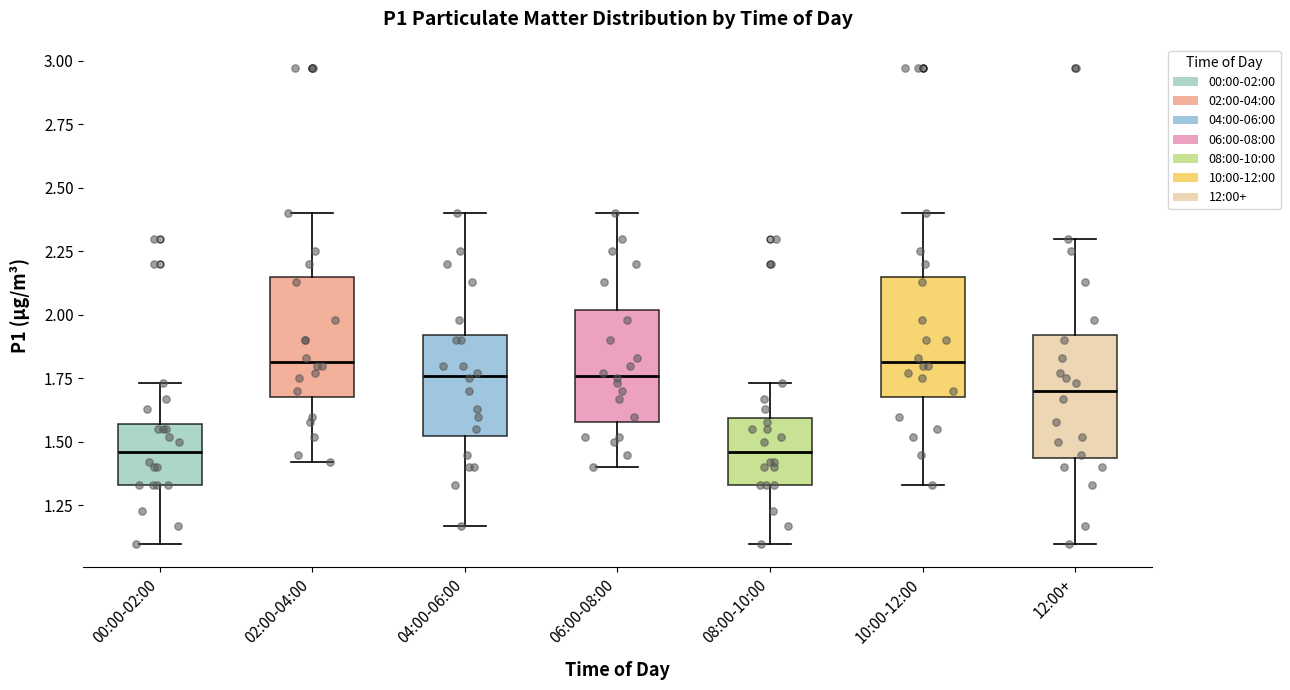

Where does the lower whisker of the box for 04:00-06:00 end on the y-axis? The values are not printed on the chart, so give them approximately, as read against the axis.

1.15